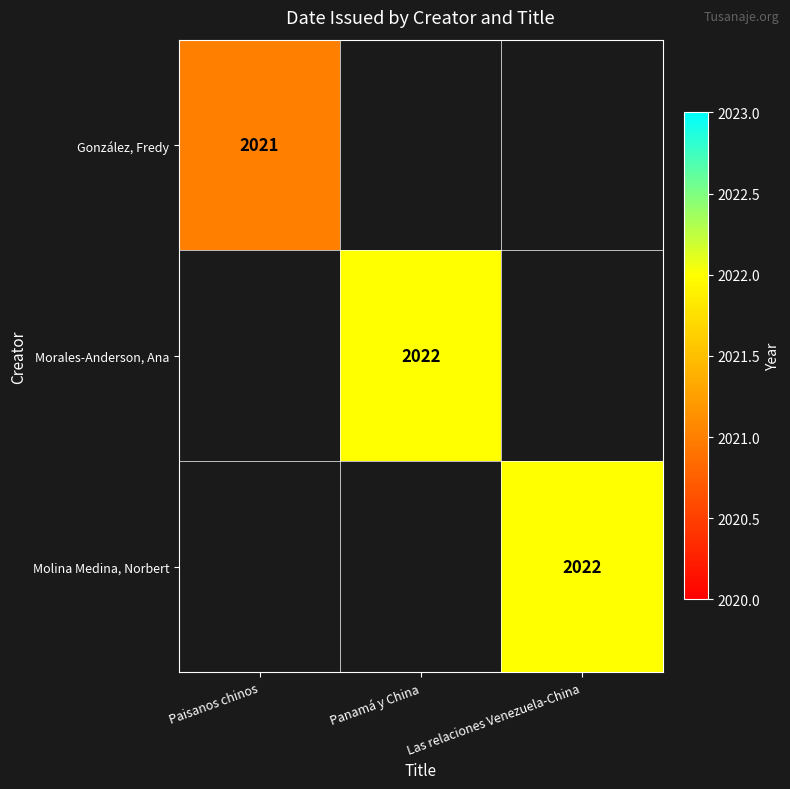

What is the greatest value displayed?

2022.0